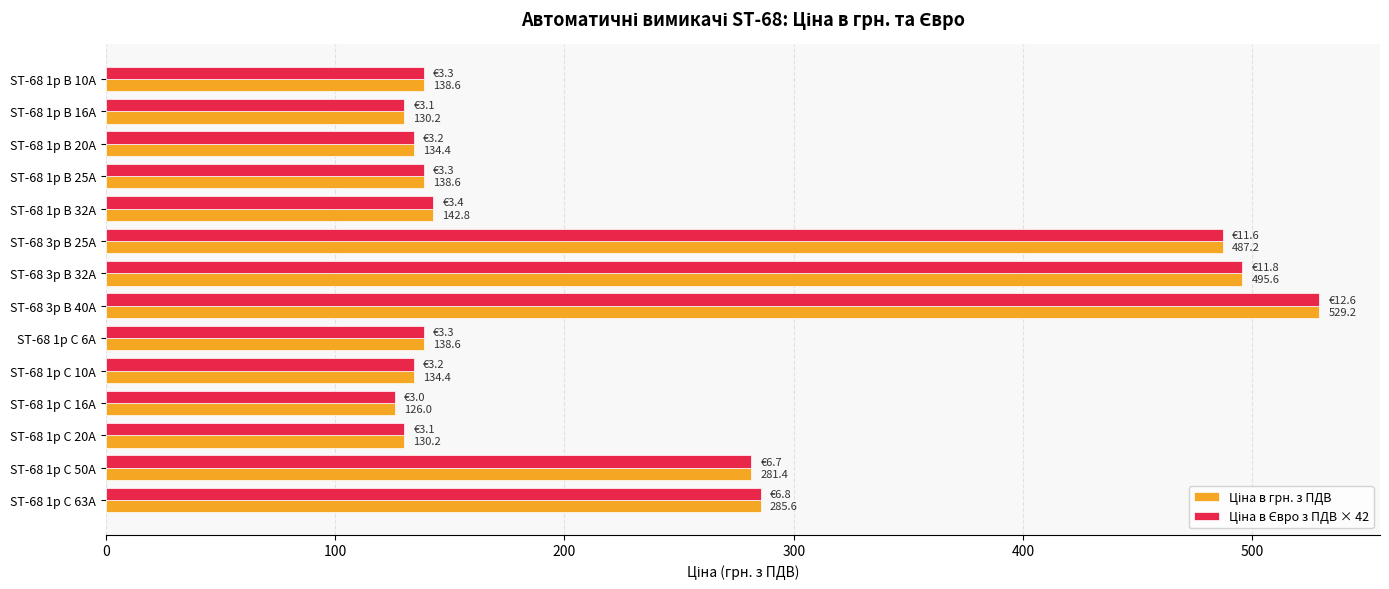

At which category does the chart reach its minimum across all series?

ST-68 1p C 16A